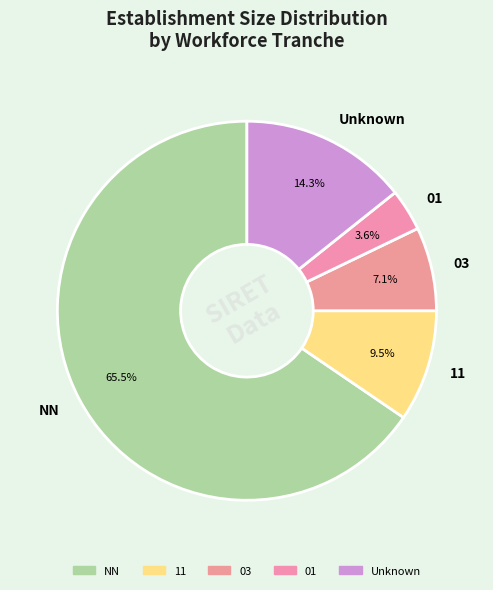

Which has a higher value, 01 or Unknown?

Unknown